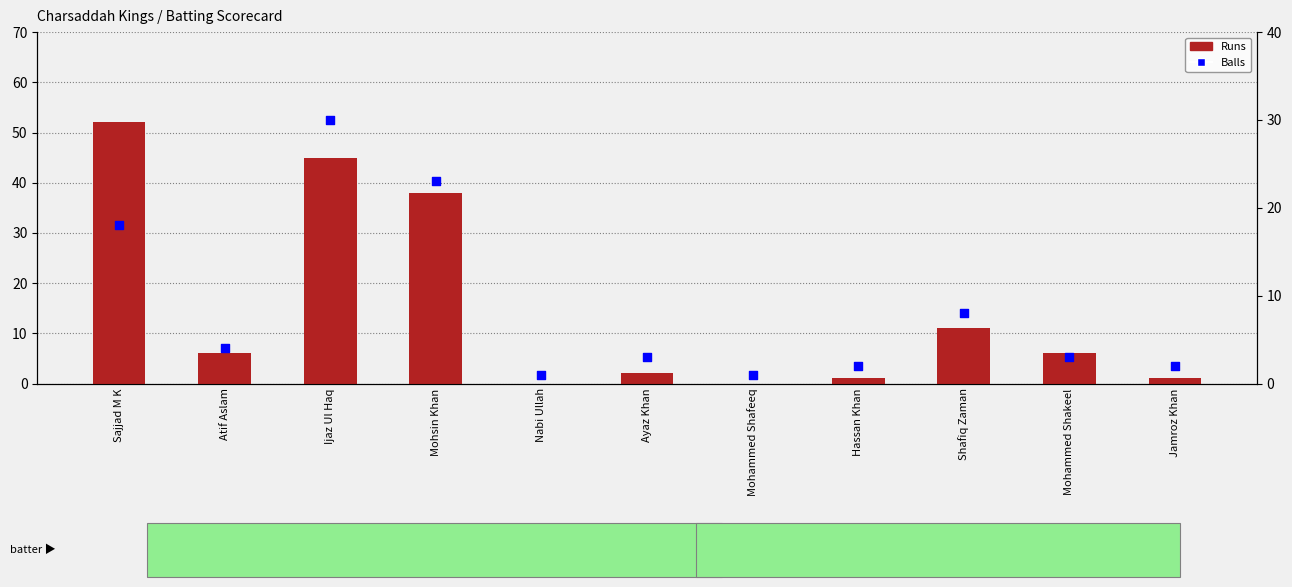

Which series has the largest total across all categories?

Runs